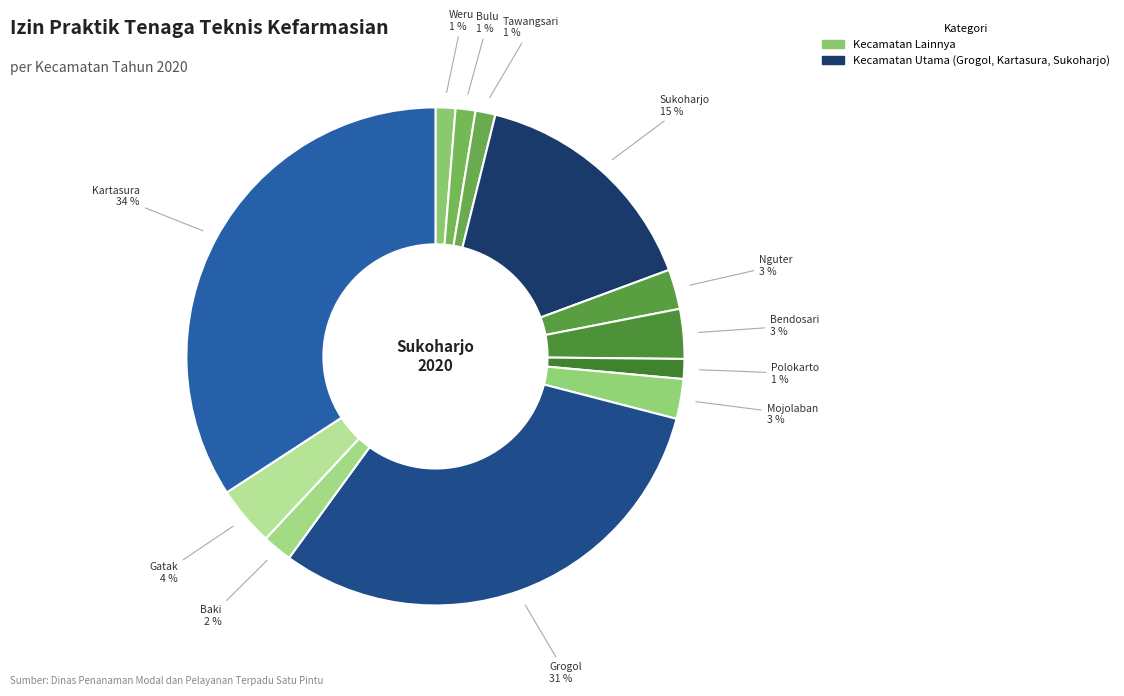

Does Grogol represent more than half of the total?

No